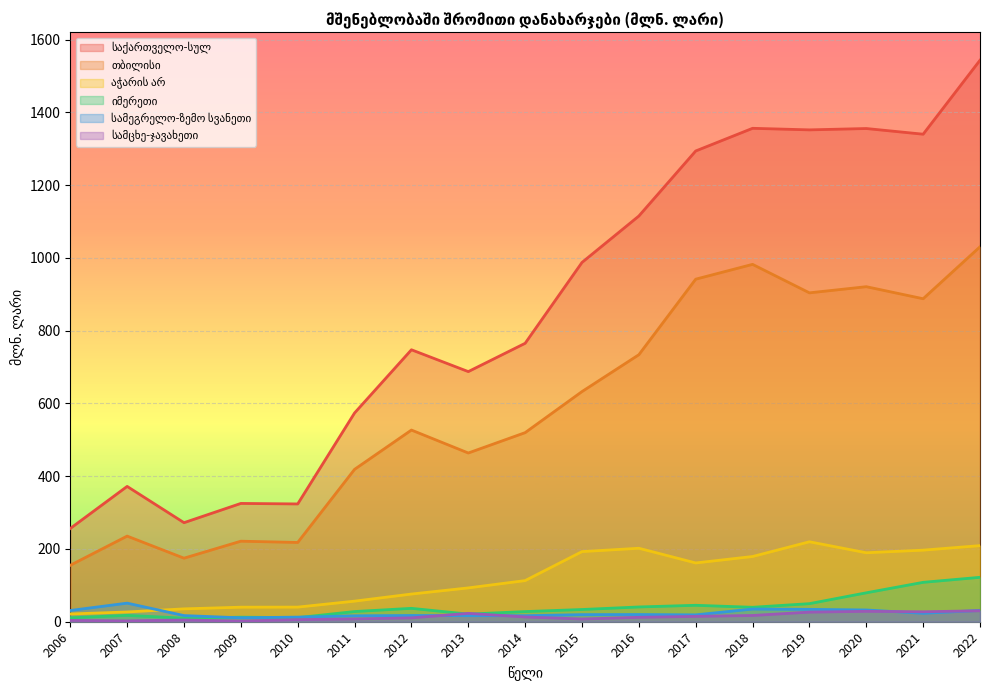

At which category is the sum across all series the highest?

2022